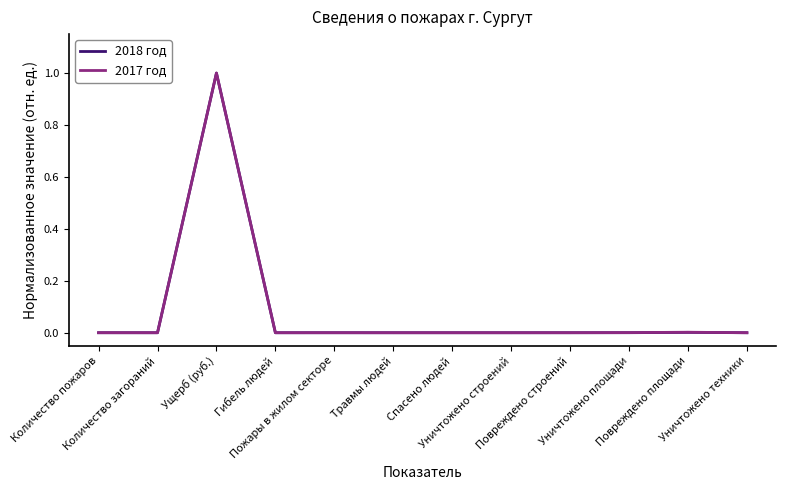

What is the maximum value for 2017 год?

1.0